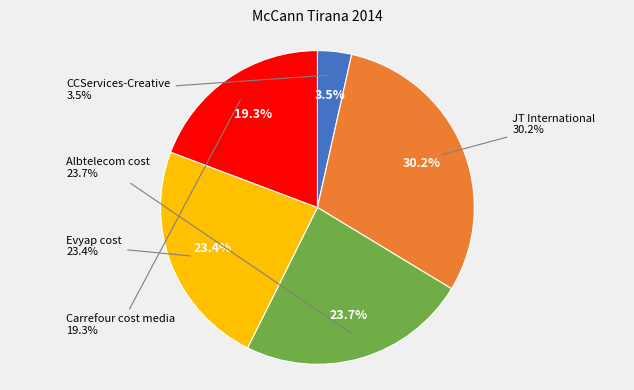

Do Albtelecom cost and Evyap cost together represent more than half of the pie?

No